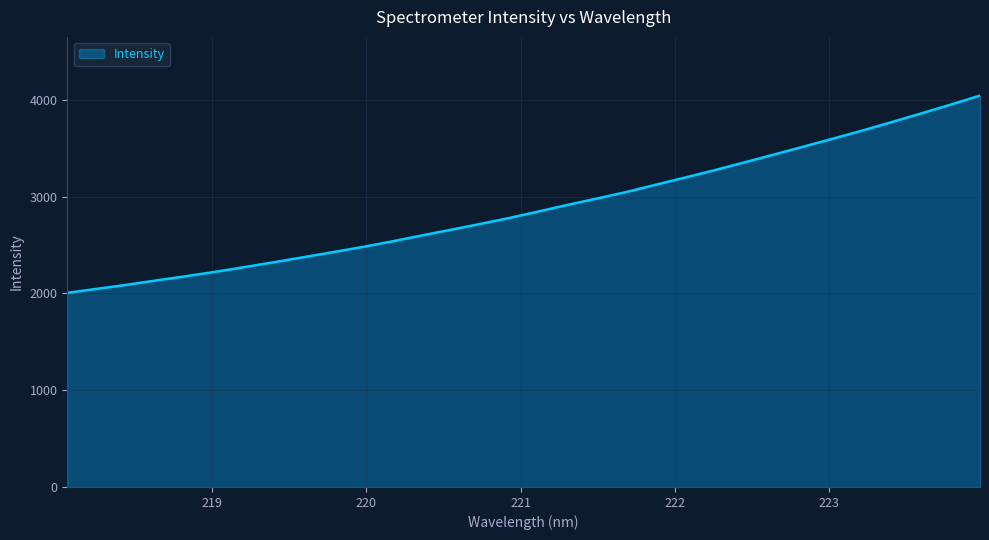

Reading left to right, transcribe all the data shown in this chart.

2006.4	2047.5	2088.7	2133.7	2177.0	2222.7	2271.6	2322.2	2373.9	2426.3	2479.1	2536.3	2597.6	2656.8	2717.6	2779.7	2847.3	2916.3	2982.4	3049.8	3124.9	3199.6	3275.6	3355.3	3435.8	3517.5	3599.8	3683.5	3771.2	3860.6	3951.3	4044.8